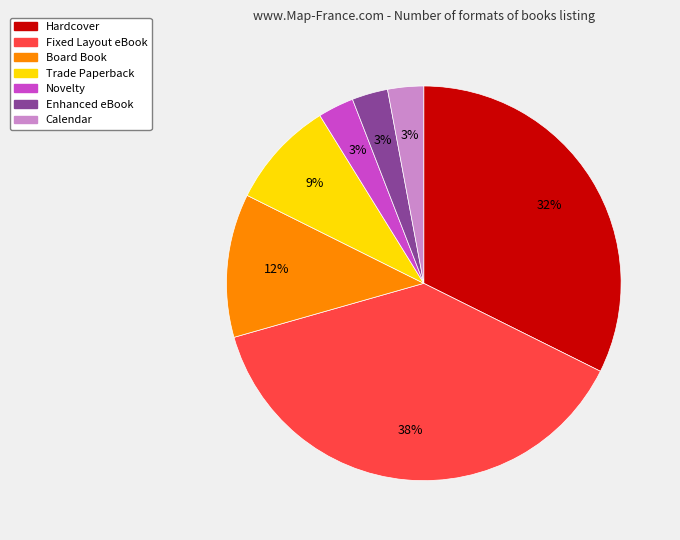

Which has a higher value, Board Book or Trade Paperback?

Board Book